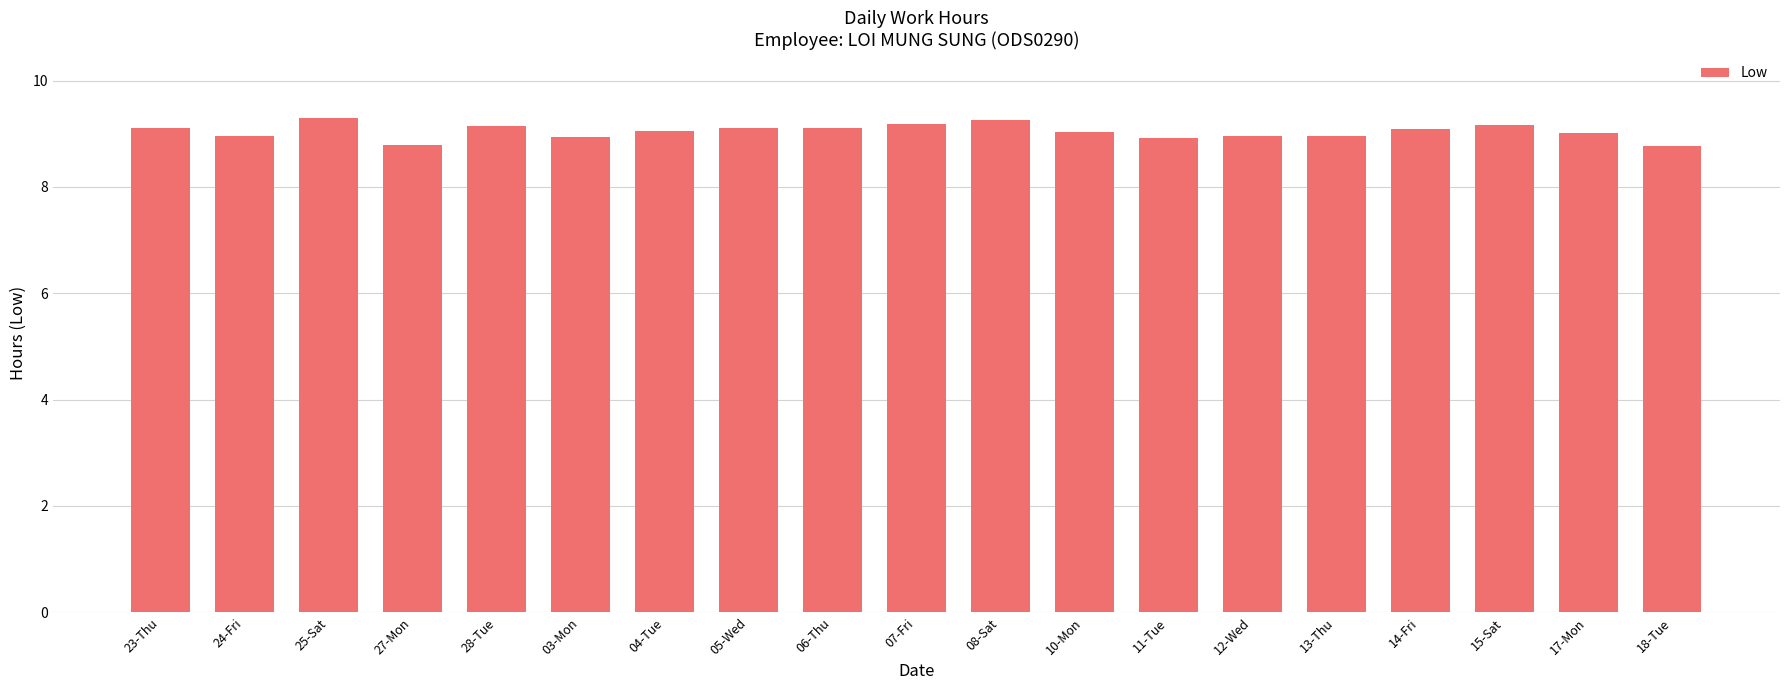

What is the label of the 16th bar from the right?

27-Mon